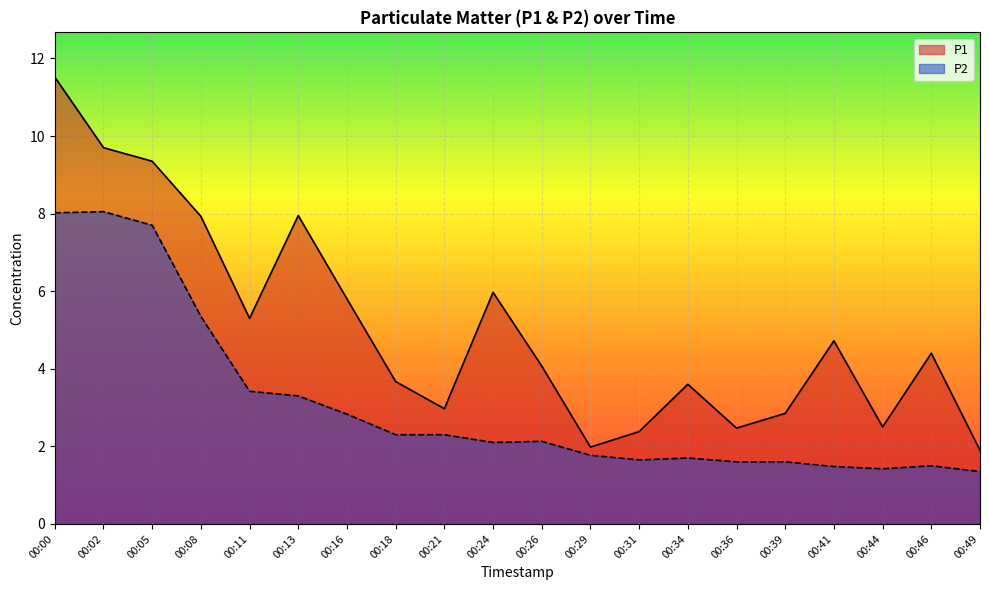

The P1 series shows 4.6 at 00:21. True or false?

False